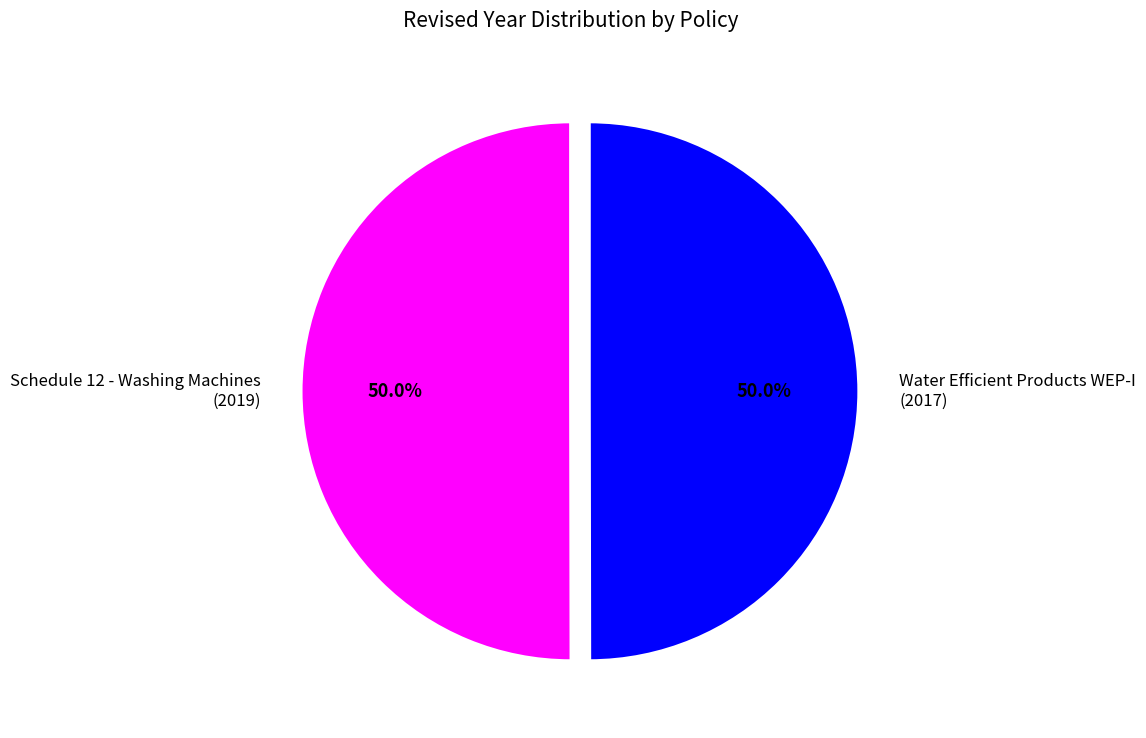

To the nearest percent, what percentage of the pie is Water Efficient Products WEP-I?

50%